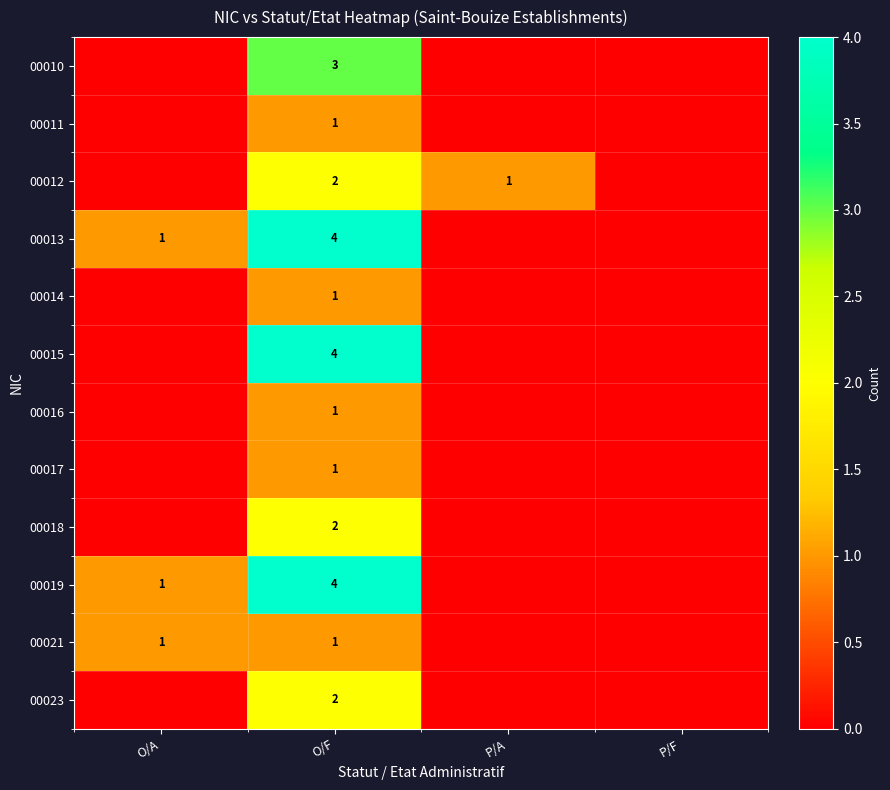

The 00011 series shows 1 at O/F. True or false?

True